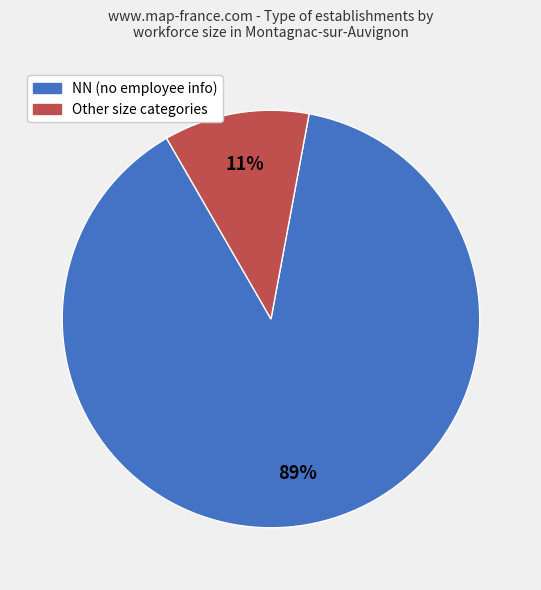

To the nearest percent, what is the average slice percentage?

50%